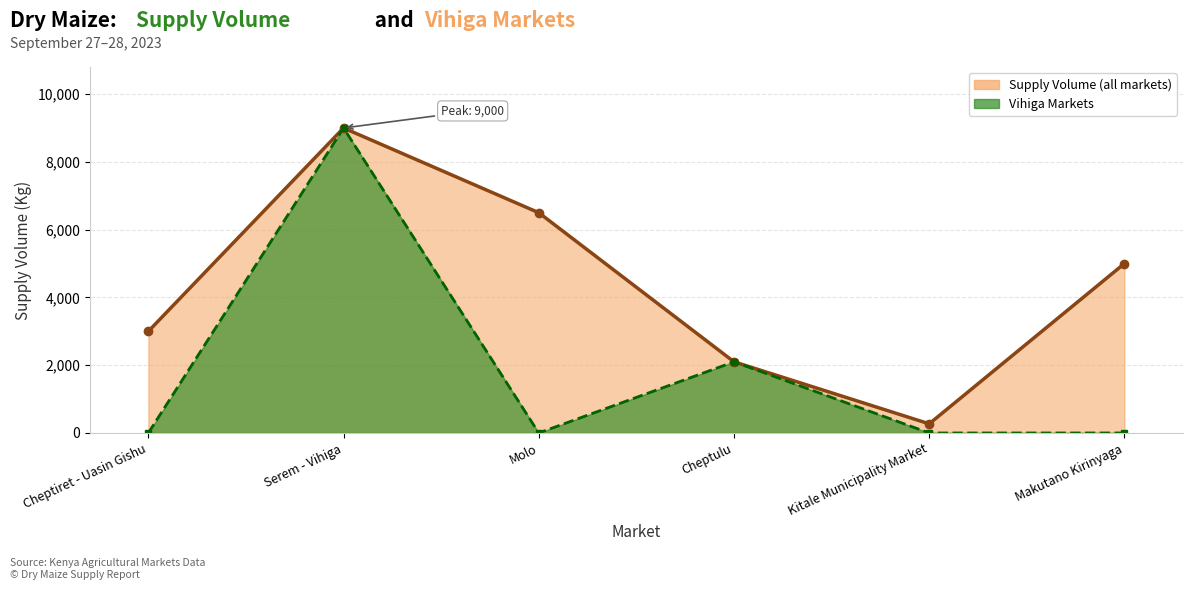

What is the average value?

4312